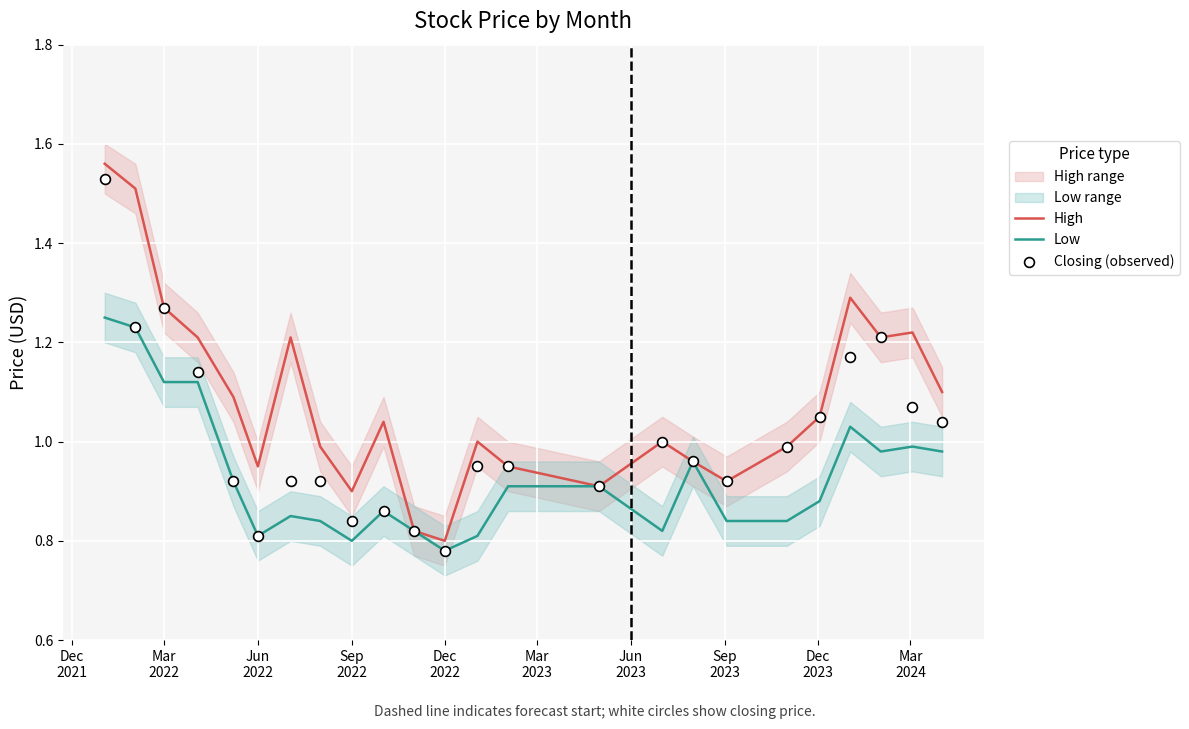

At which category is the sum across all series the highest?

Dec
2021